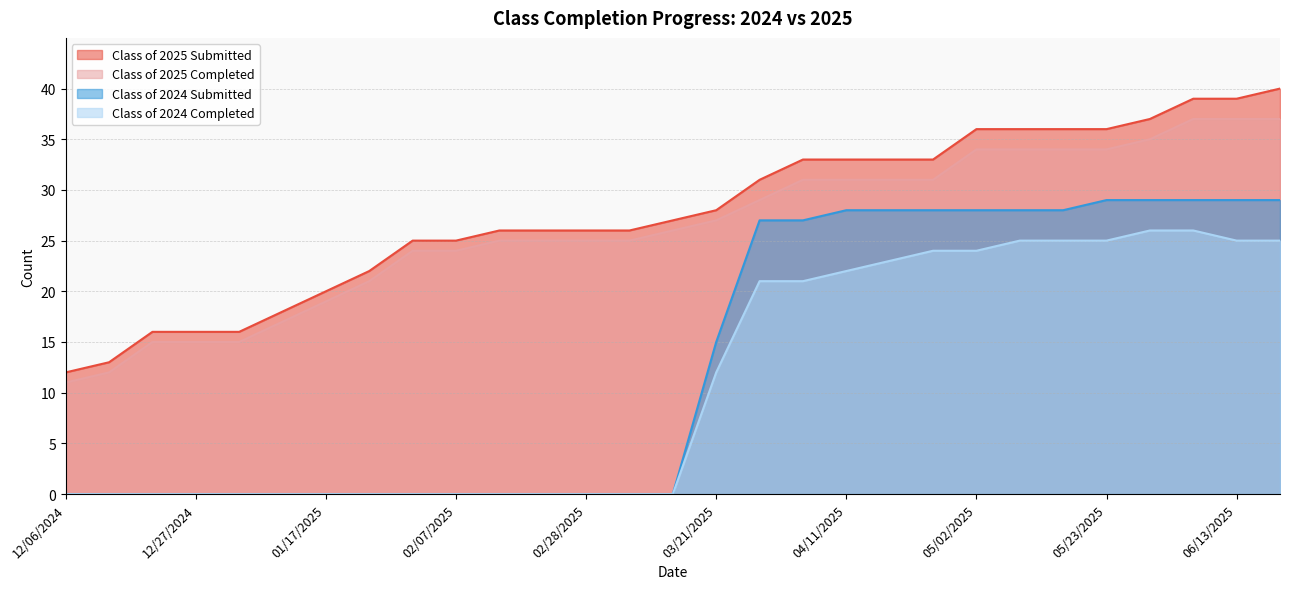

Rank the series by their maximum value, from lowest to highest.

Class of 2024 Completed, Class of 2024 Submitted, Class of 2025 Completed, Class of 2025 Submitted